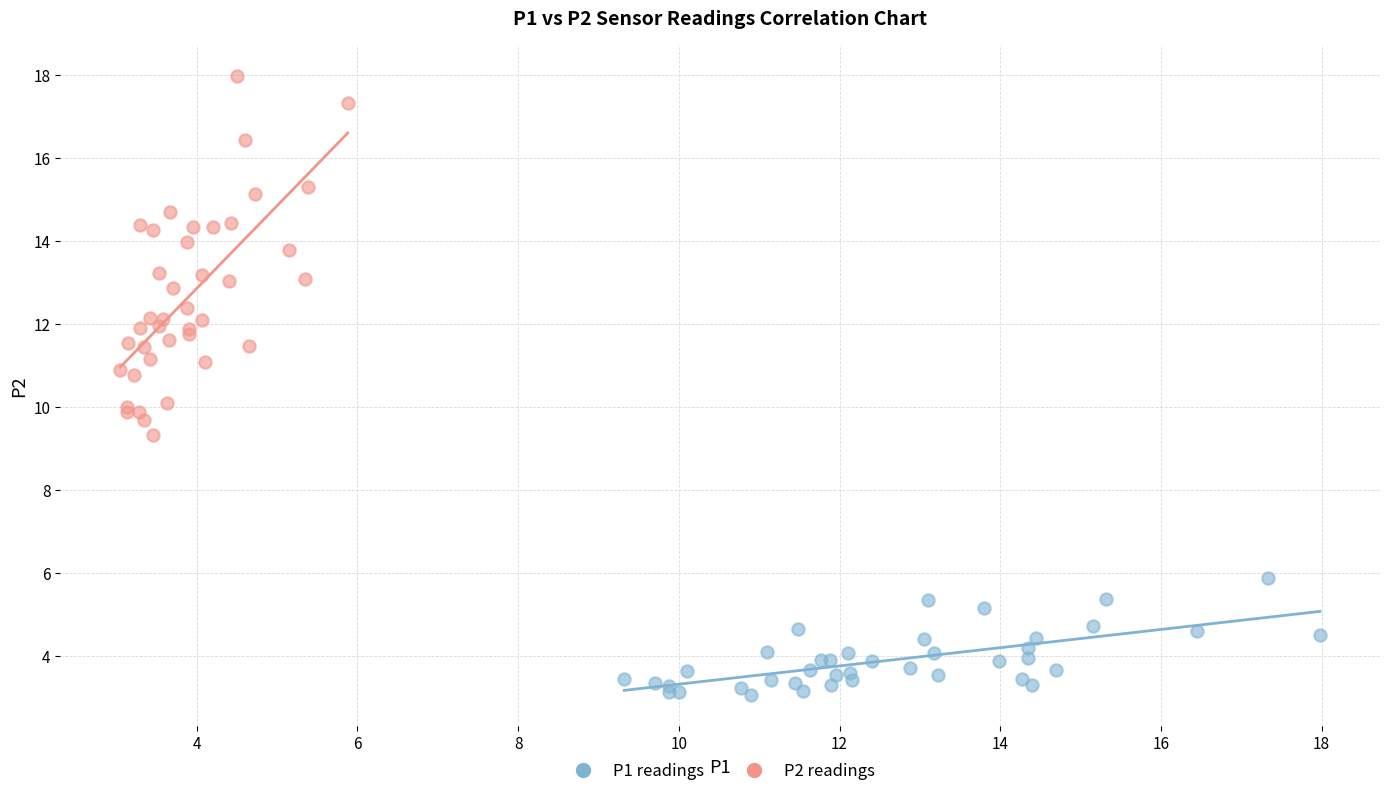

Which series contains the highest Y value?

P2 readings